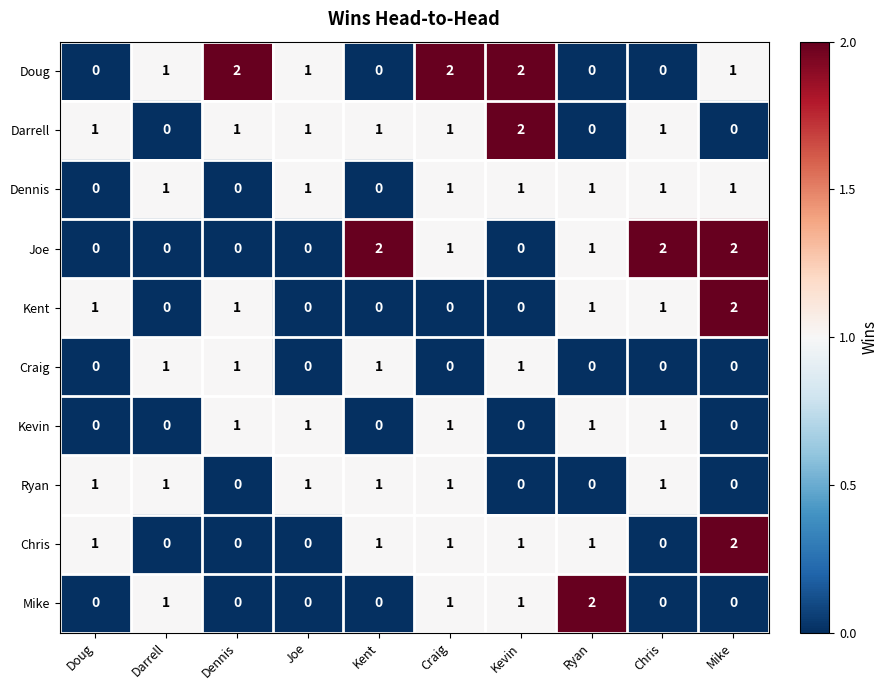

What is the sum of all Dennis values?

7